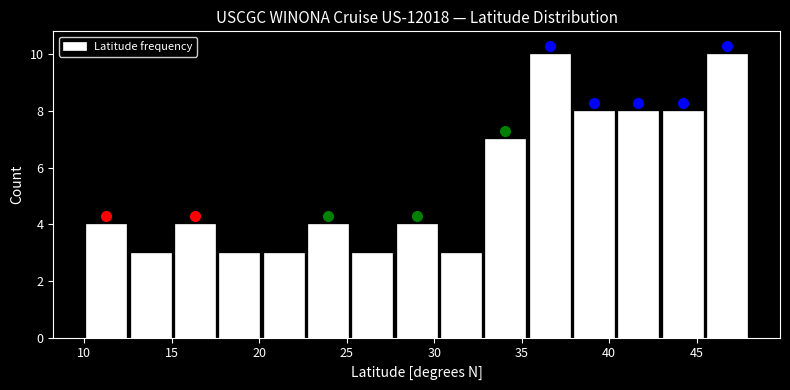

How tall is the bar that spans 20.0 to 22.5 on the x-axis? Neither the bar edges nor the heights are printed on the chart, so give them approximately, as read against the axes.

3